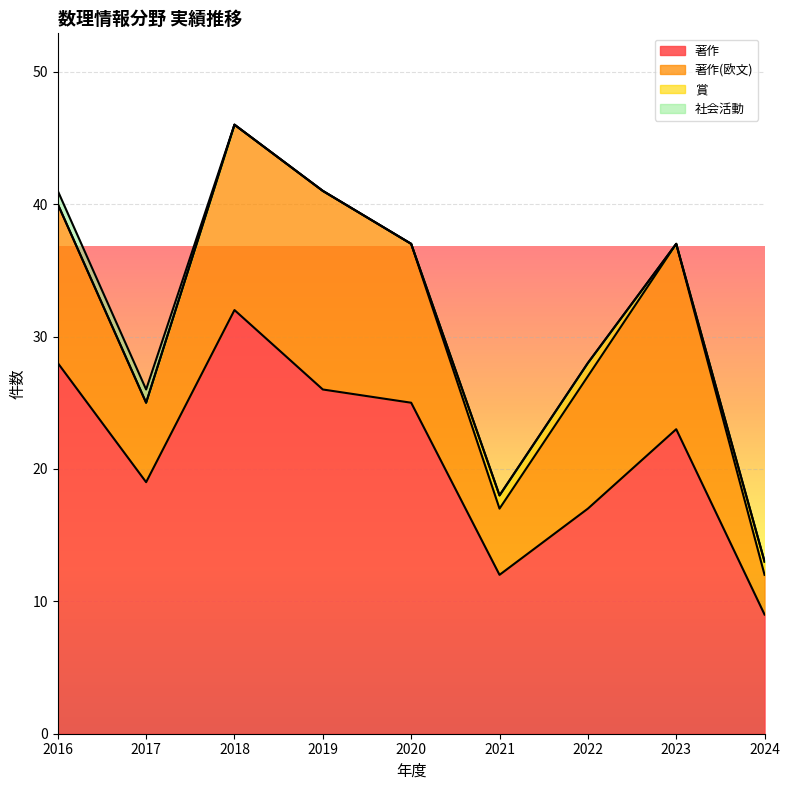

What are all the series names shown in the legend?

著作, 著作(欧文), 賞, 社会活動